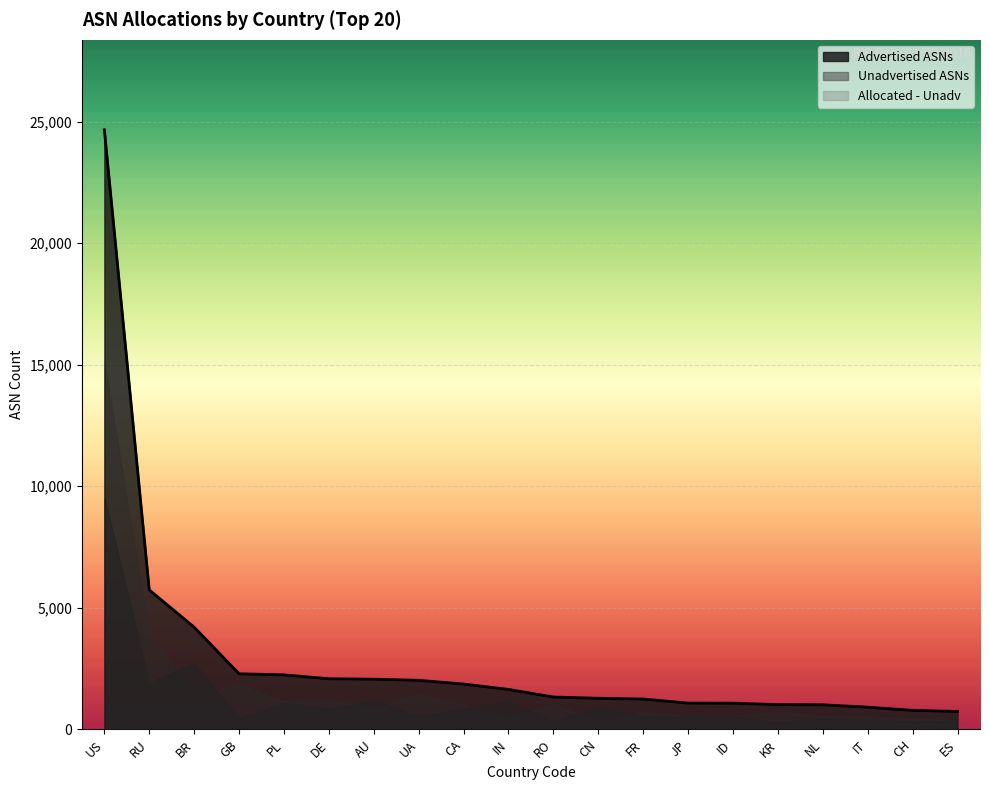

What is the sum of the Advertised ASNs values at DE and KR?

3106